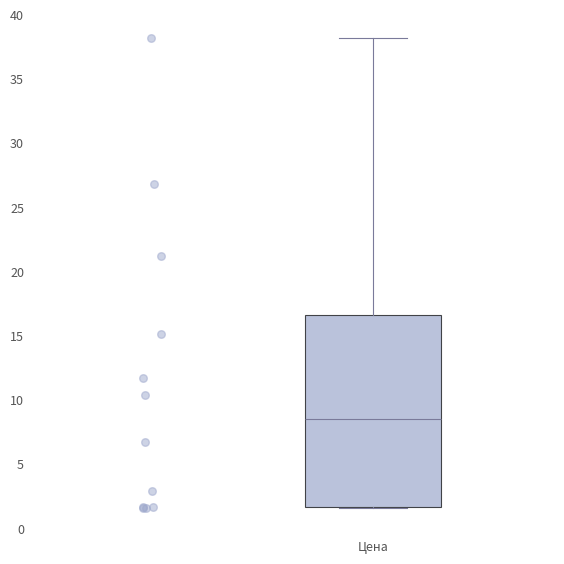

Read this box plot against the y-axis: the position of the median line, the range covered by the box, and the ends of both whiskers. The values are not printed on the chart, so give them approximately, as read against the axis.

median 8.5, box 1.5 to 16.5, whiskers 1.5 to 38.0